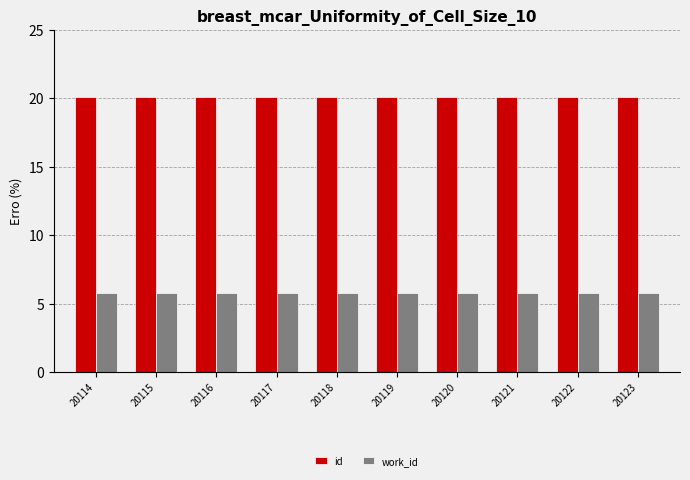

What is the difference between the highest and lowest values at 20116?

14.4